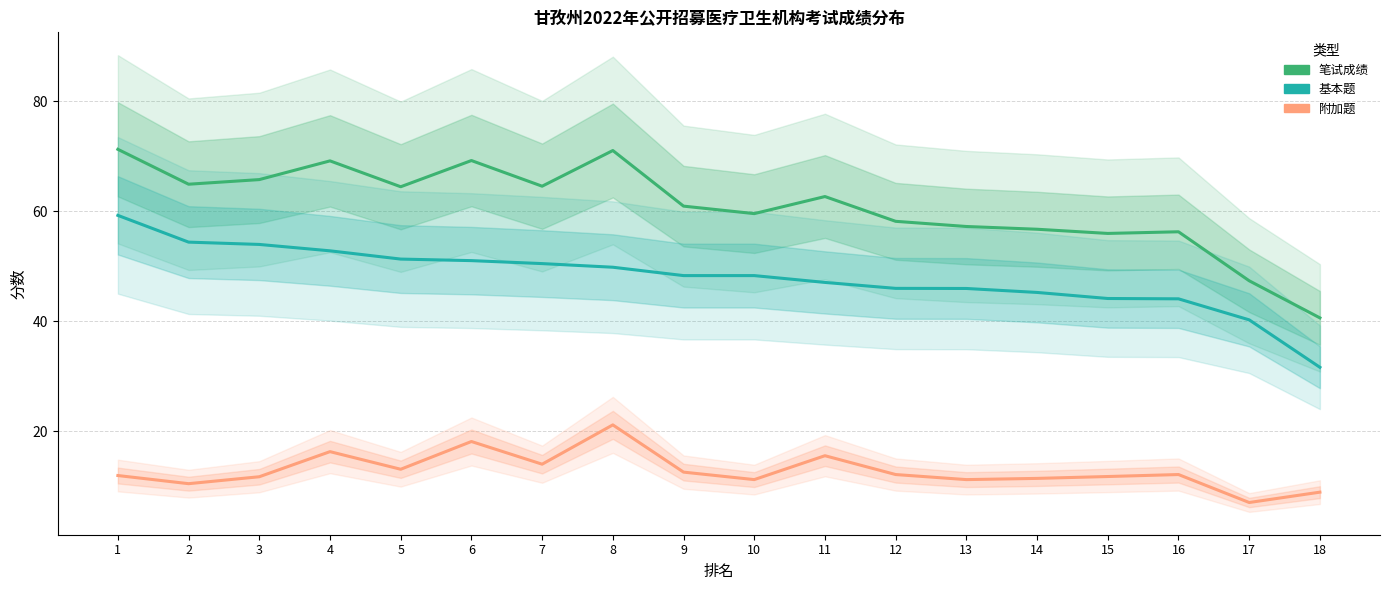

Is the value of 基本题 at 3 greater than the value of 笔试成绩 at 5?

No